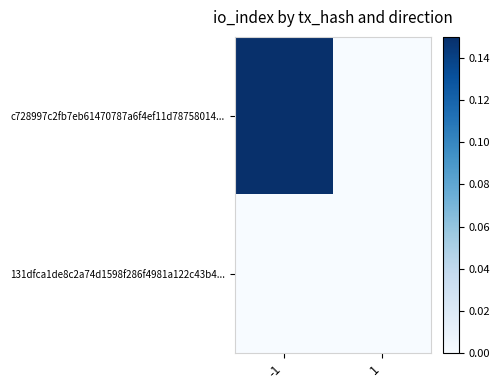

Rank the series by their maximum value, from lowest to highest.

131dfca1de8c2a74d1598f286f4981a122c43b4..., c728997c2fb7eb61470787a6f4ef11d78758014...